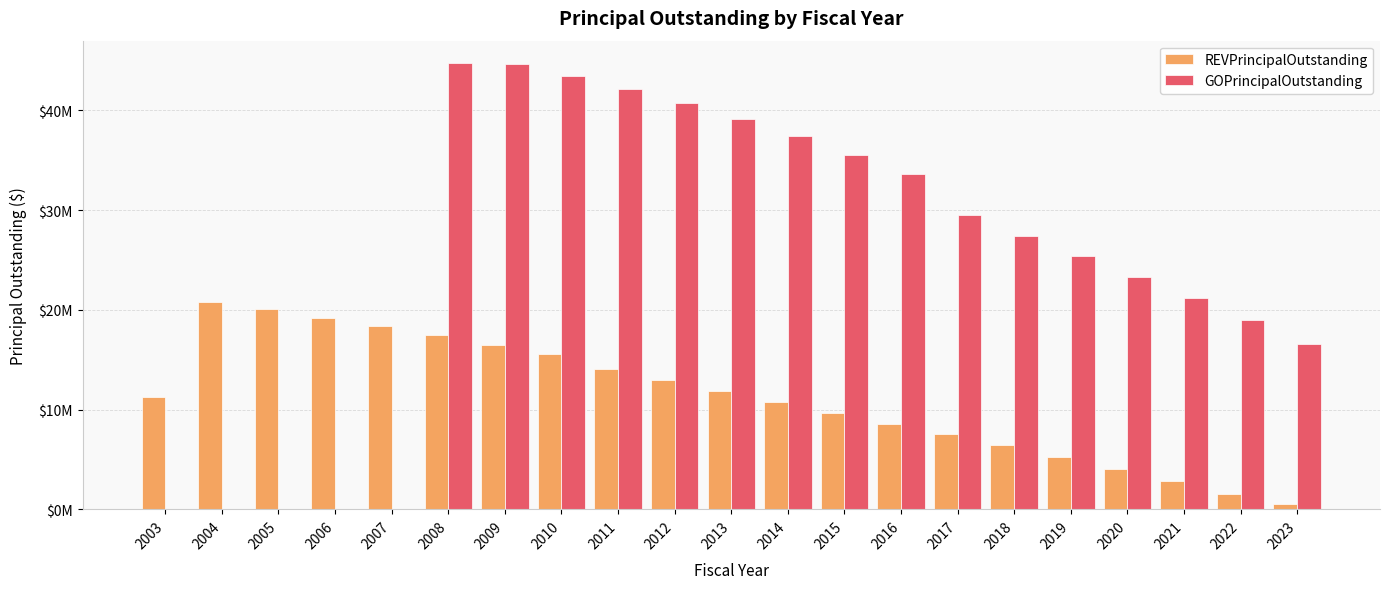

What is the spread (max minus min) of values at 2010?

27905000